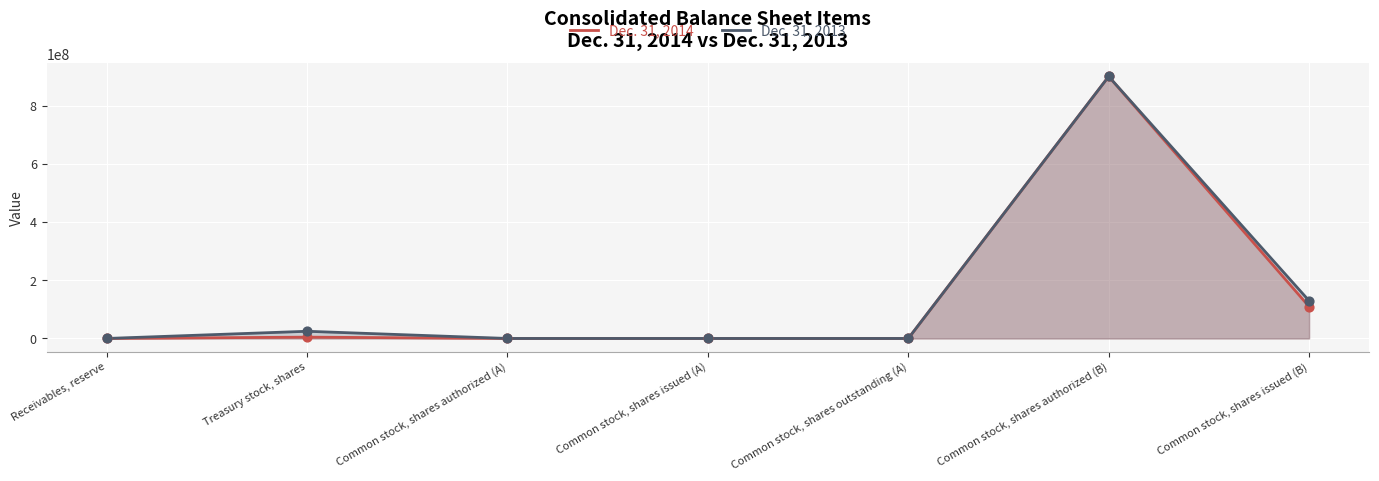

Is the value of Dec. 31, 2013 at Receivables, reserve greater than the value of Dec. 31, 2014 at Common stock, shares issued (A)?

No